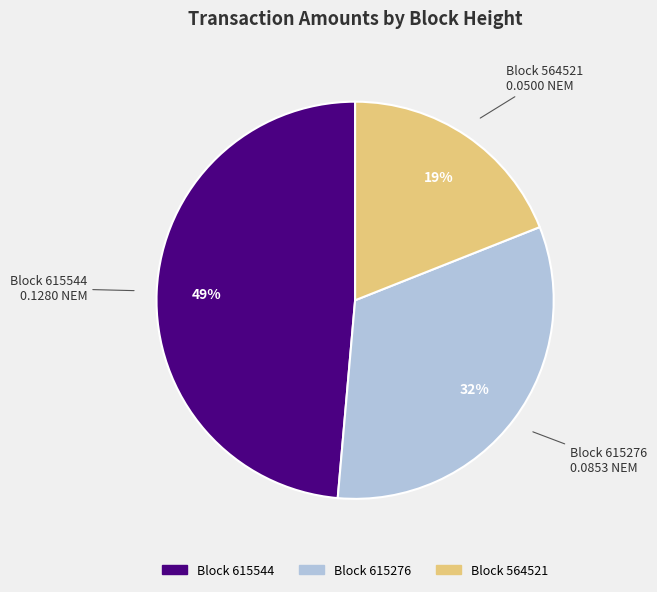

To the nearest percent, what is the average slice percentage?

33%